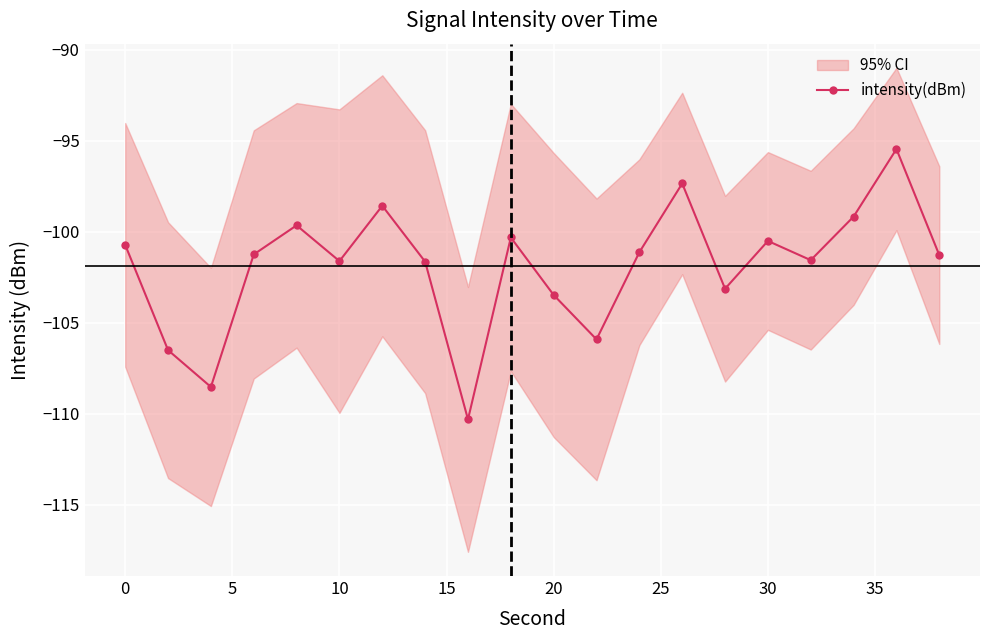

Does the chart display data point markers on the line(s)?

Yes